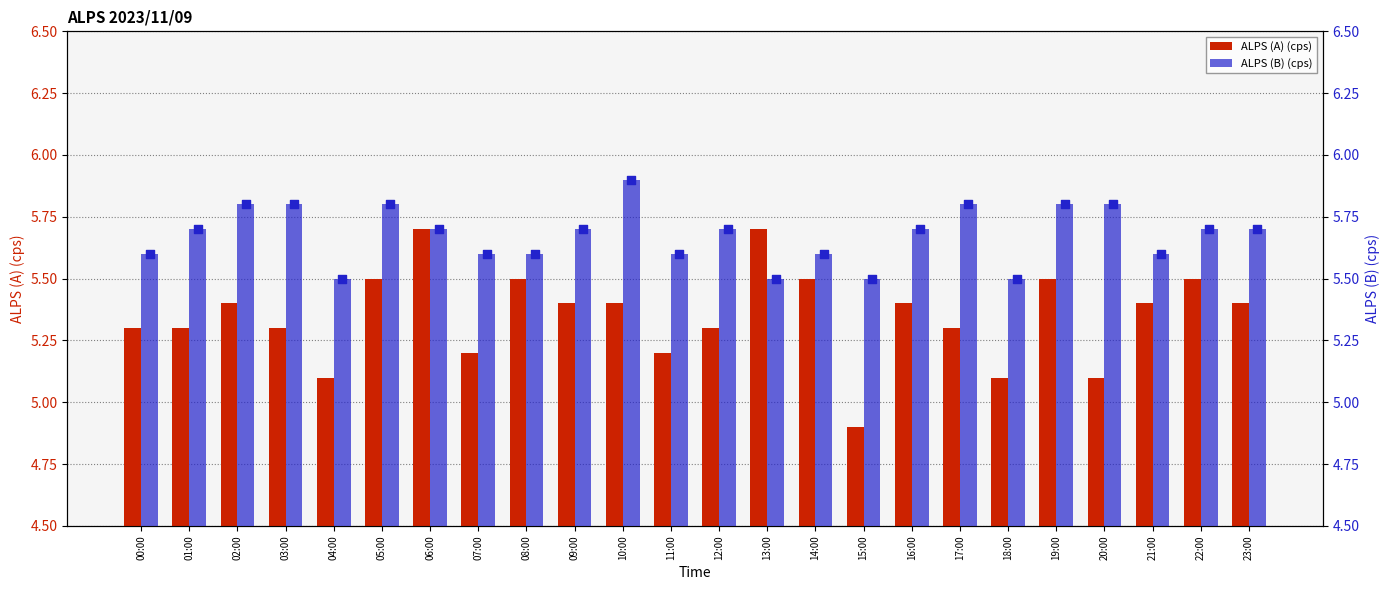

Is the value of ALPS (A) (cps) at 14:00 greater than the value of ALPS (B) (cps) at 23:00?

No